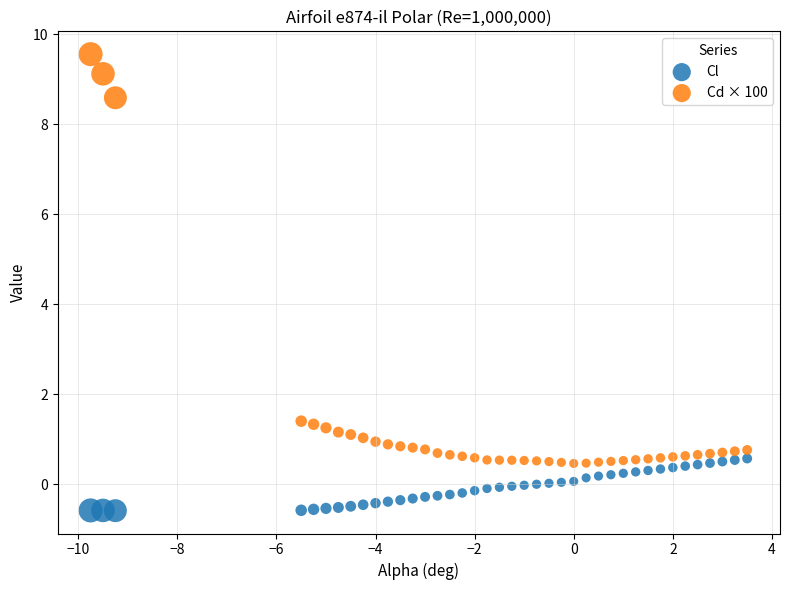

Across all data points, what is the range of Y values (max minus min)?

10.1